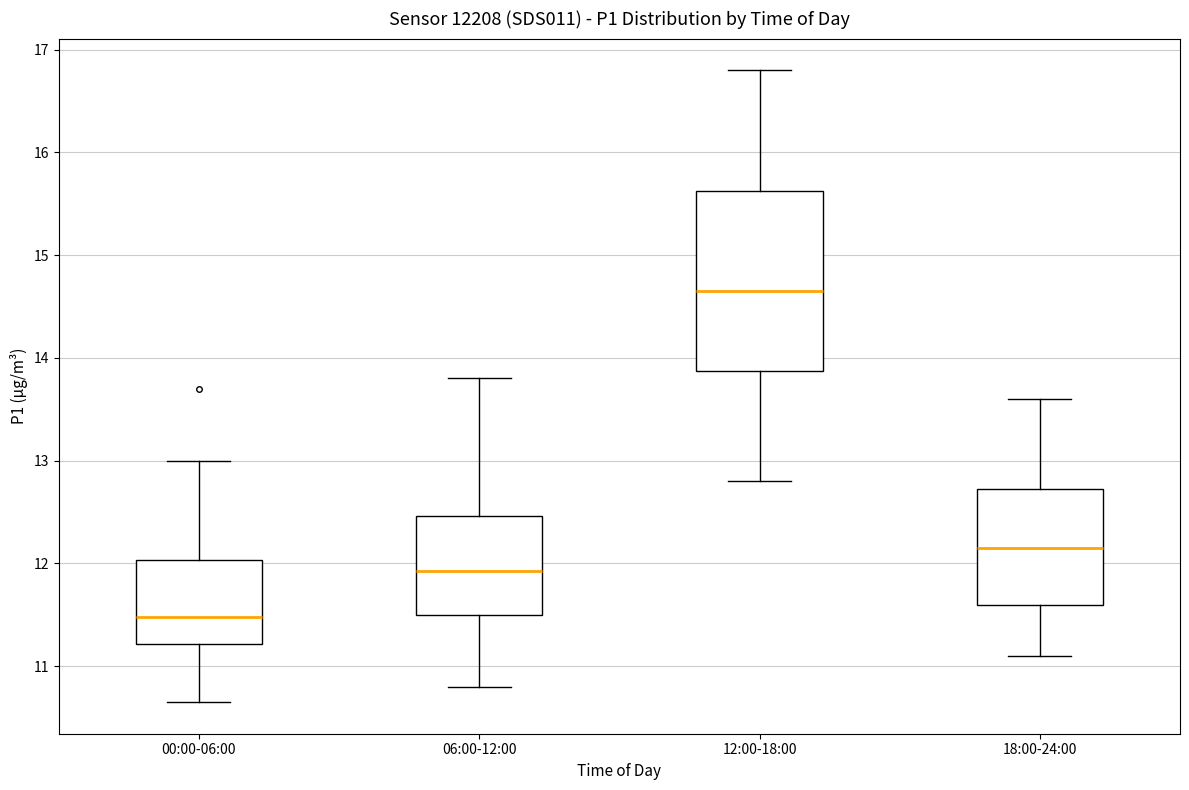

Reading left to right, transcribe this box plot: for each box, give where its median line is, the range the box spans, and where its two whiskers end, as read against the y-axis. The values are not printed on the chart, so give them approximately, as read against the axis.

00:00-06:00: median 11.5, box 11.2 to 12.0, whiskers 10.7 to 13.0
06:00-12:00: median 11.9, box 11.5 to 12.5, whiskers 10.8 to 13.8
12:00-18:00: median 14.7, box 13.9 to 15.6, whiskers 12.8 to 16.8
18:00-24:00: median 12.2, box 11.6 to 12.7, whiskers 11.1 to 13.6